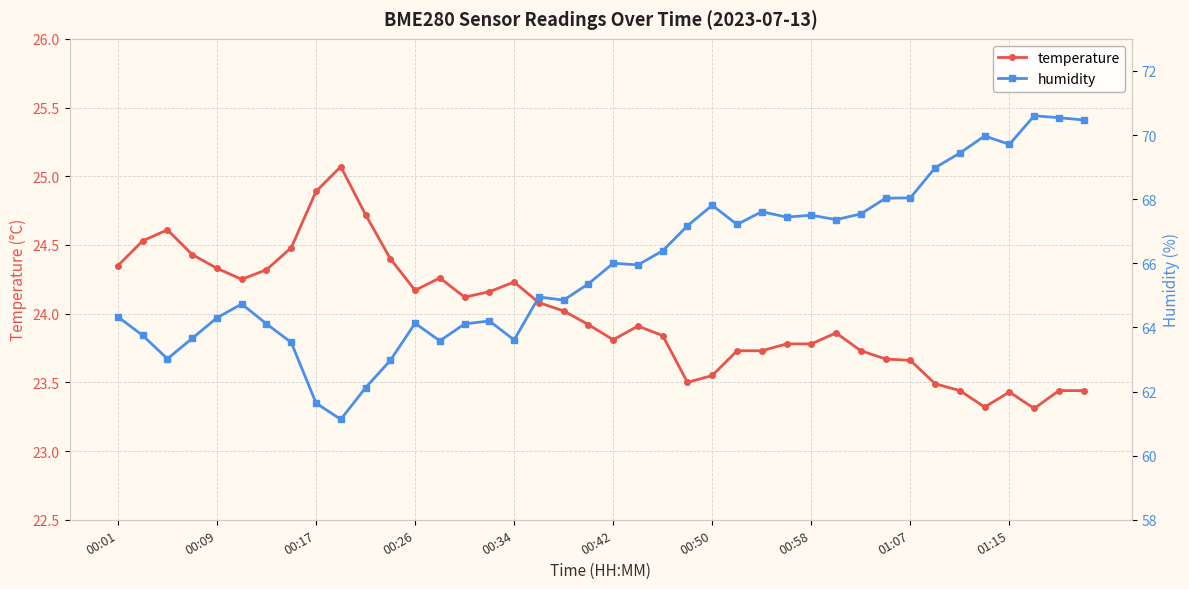

How many interior local peaks does the temperature series have?

7